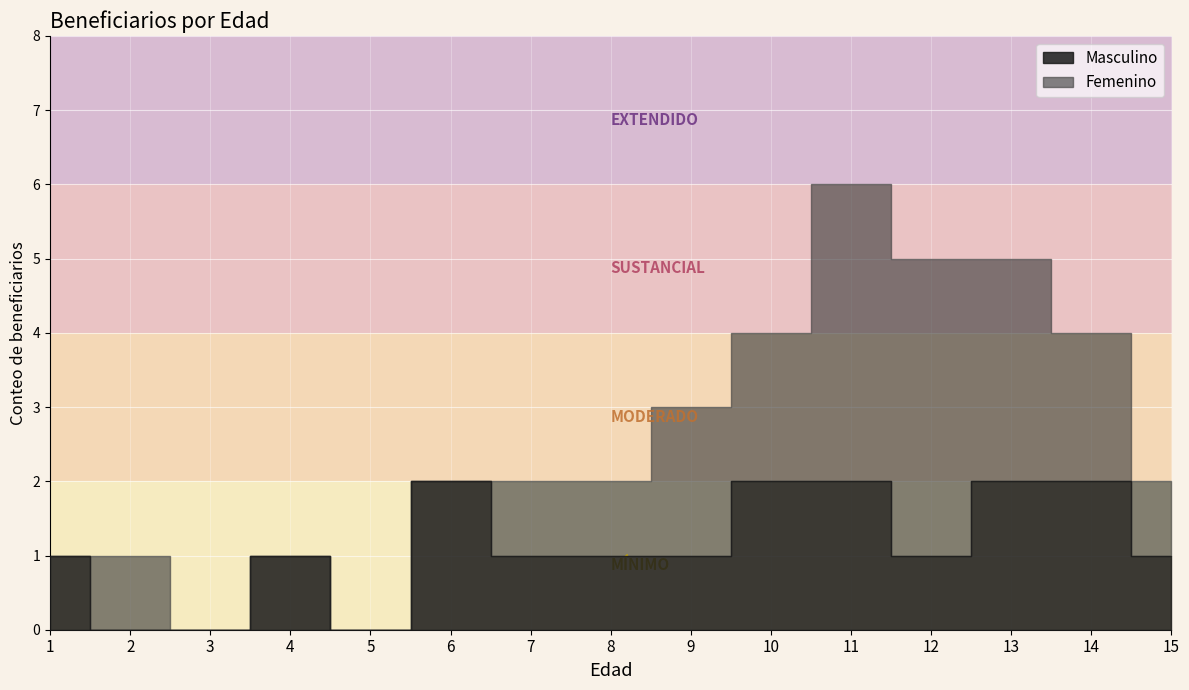

True or false: Femenino has more than 1 points higher than both neighbors.

False